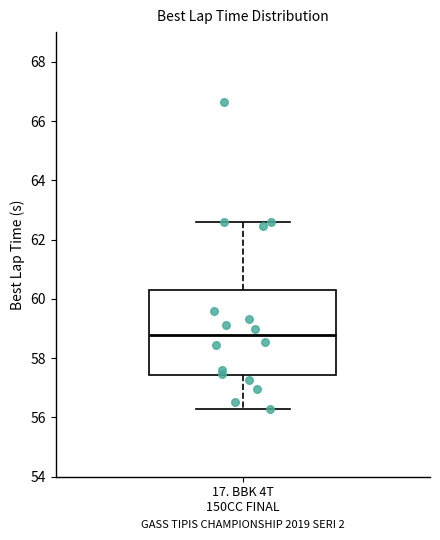

Transcribe this box plot: give where the median line is, the range the box spans, and where the two whiskers end, as read against the y-axis. The values are not printed on the chart, so give them approximately, as read against the axis.

median 58.8, box 57.4 to 60.4, whiskers 56.4 to 62.6